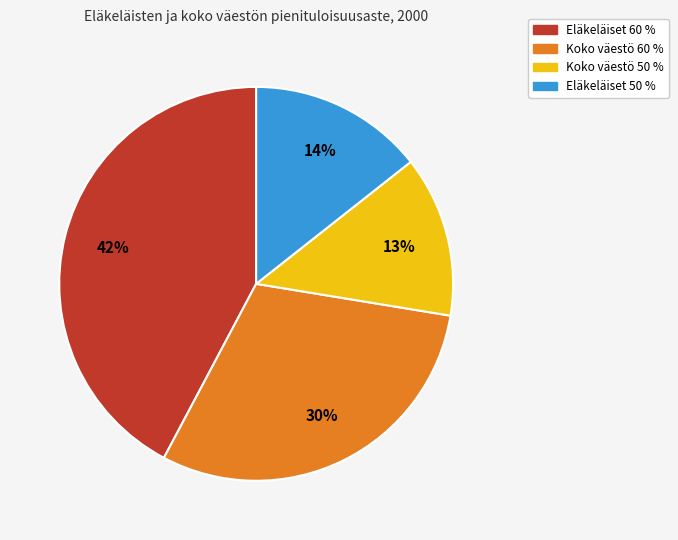

What is the ratio of the value at Koko väestö 50 % to the value at Koko väestö 60 %?

0.4